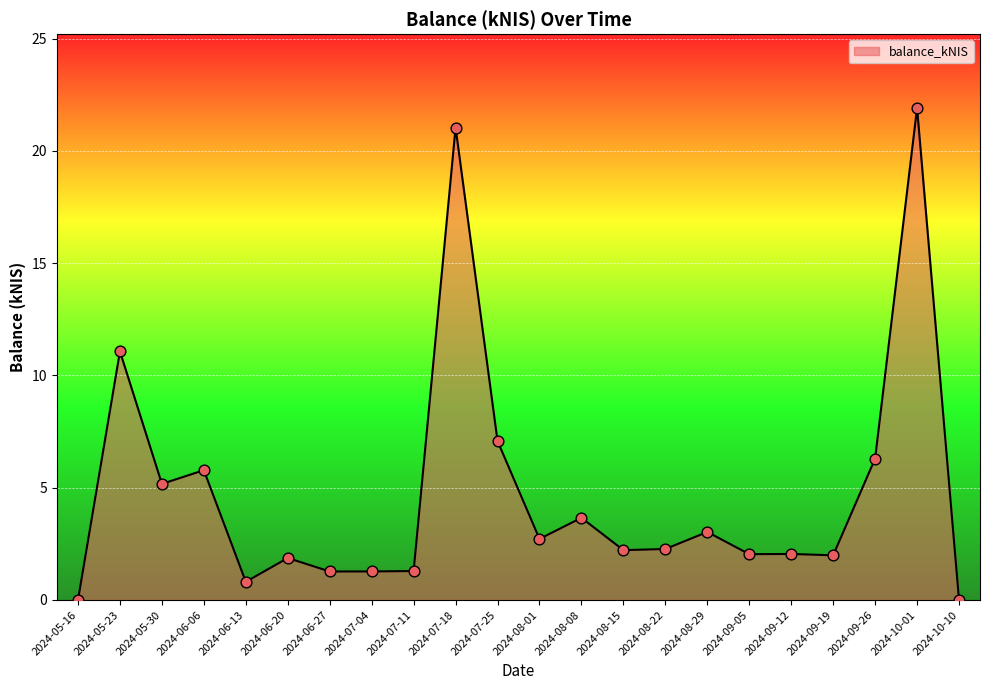

What is the ratio of the value at 2024-07-11 to the value at 2024-06-06?

0.2